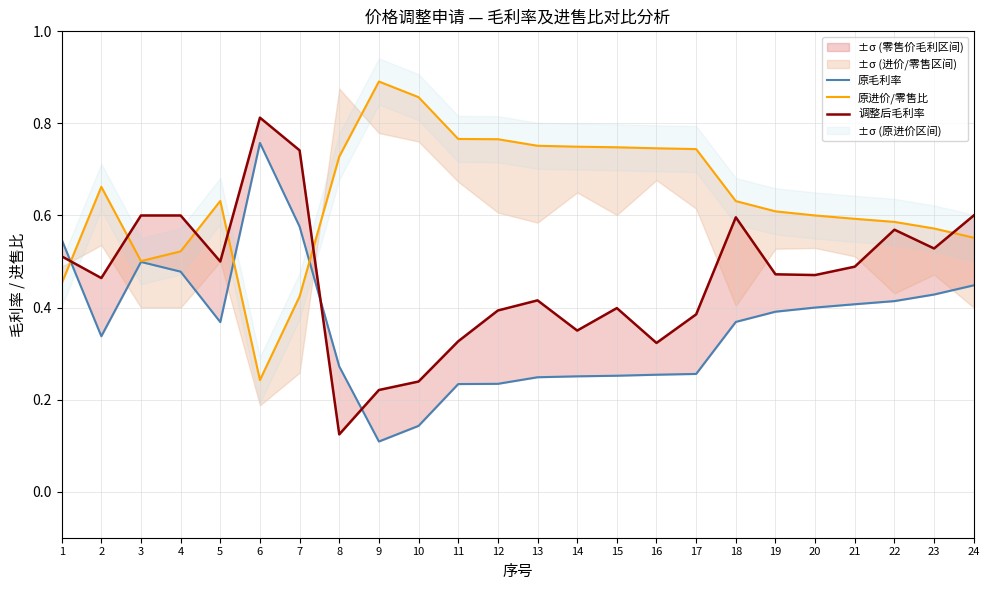

What is the greatest value displayed?

0.9